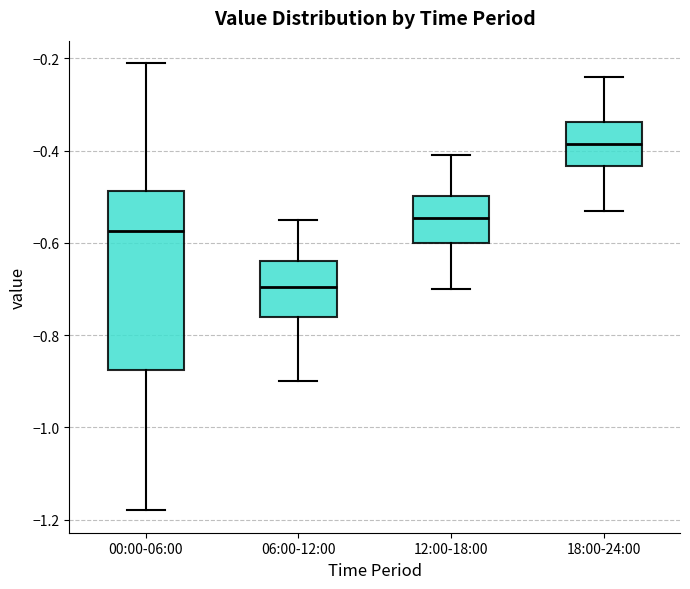

Reading left to right, transcribe this box plot: for each box, give where its median line is, the range the box spans, and where its two whiskers end, as read against the y-axis. The values are not printed on the chart, so give them approximately, as read against the axis.

00:00-06:00: median -0.58, box -0.88 to -0.48, whiskers -1.18 to -0.20
06:00-12:00: median -0.70, box -0.76 to -0.64, whiskers -0.90 to -0.54
12:00-18:00: median -0.54, box -0.60 to -0.50, whiskers -0.70 to -0.40
18:00-24:00: median -0.38, box -0.44 to -0.34, whiskers -0.52 to -0.24